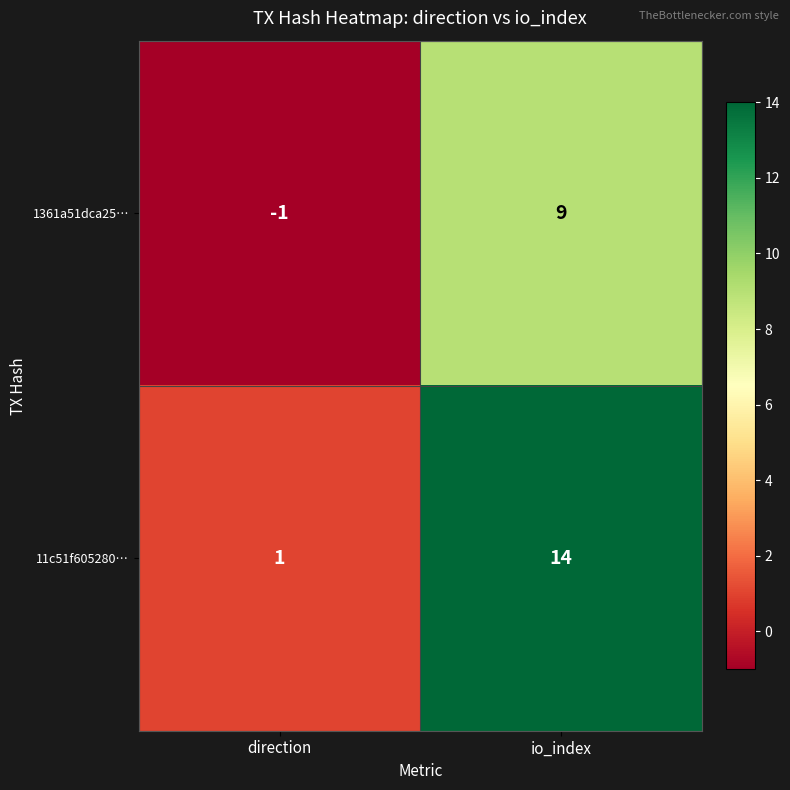

What is the smallest value displayed?

-1